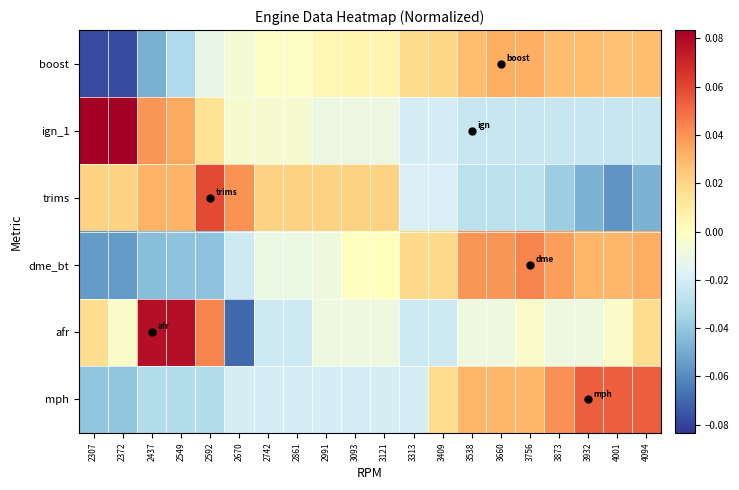

What is the minimum value shown in the chart?

-0.1